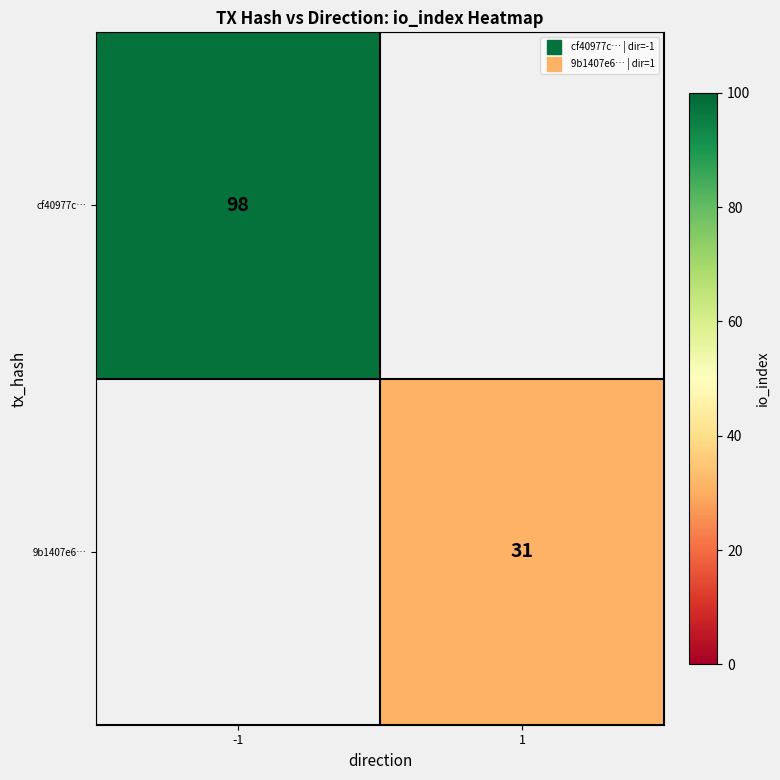

List the labels in order of cf40977c… value, smallest first.

-1, 1